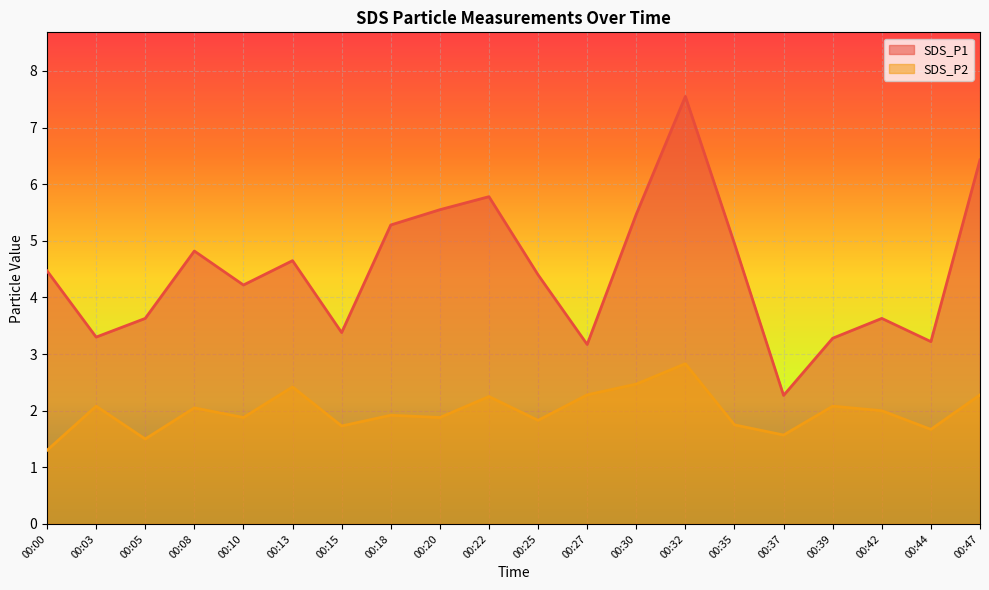

How many interior local peaks does the SDS_P1 series have?

5